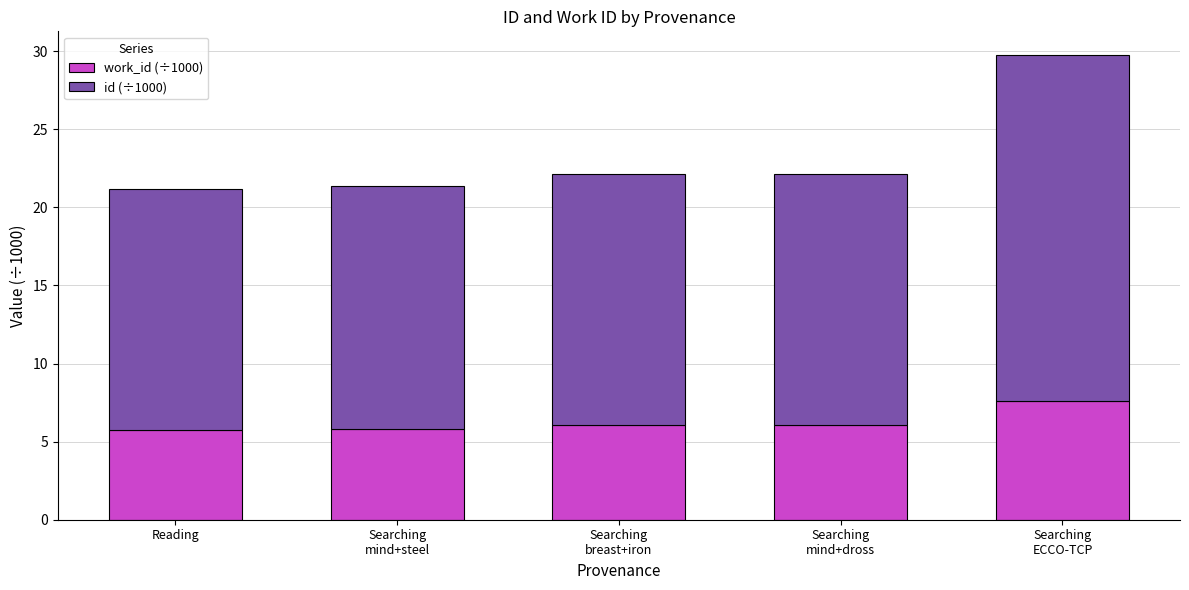

What are all the series names shown in the legend?

work_id (÷1000), id (÷1000)